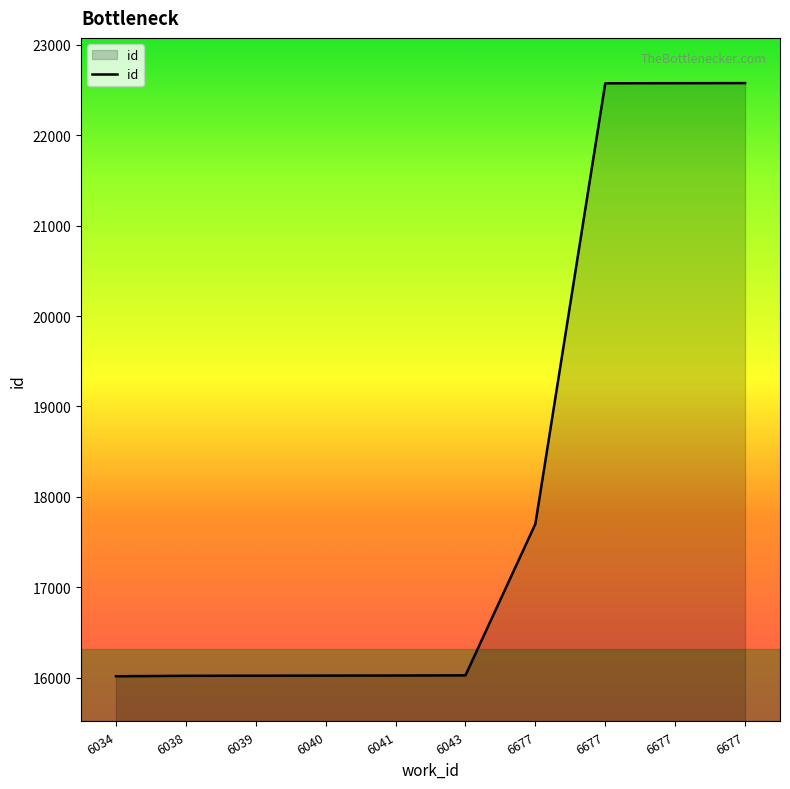

How many lines are shown in the chart?

1